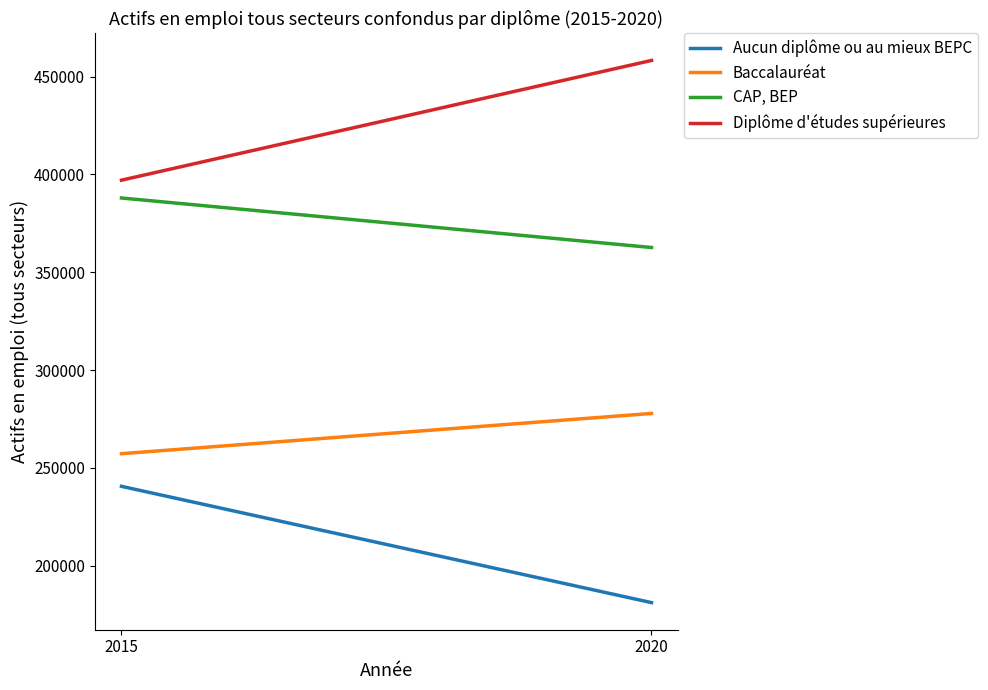

How many values in the CAP, BEP series exceed 387985?

1